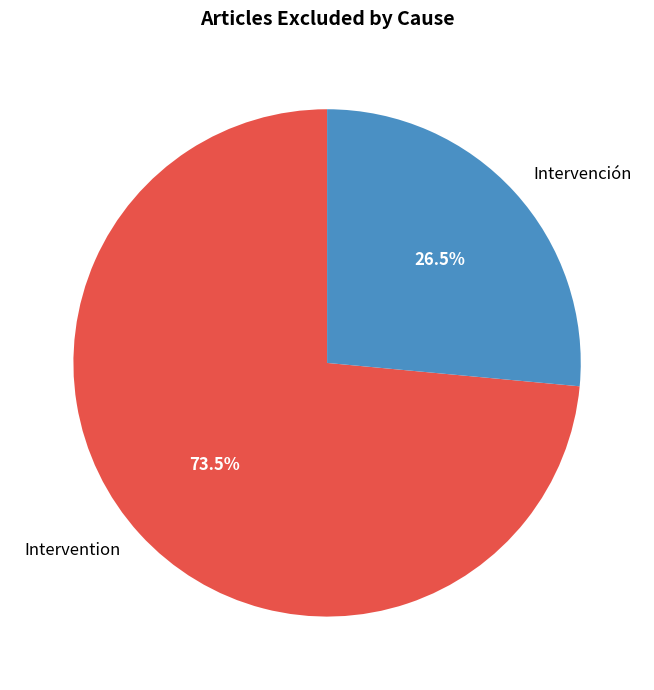

What portion of the pie excludes Intervention?

26.5%